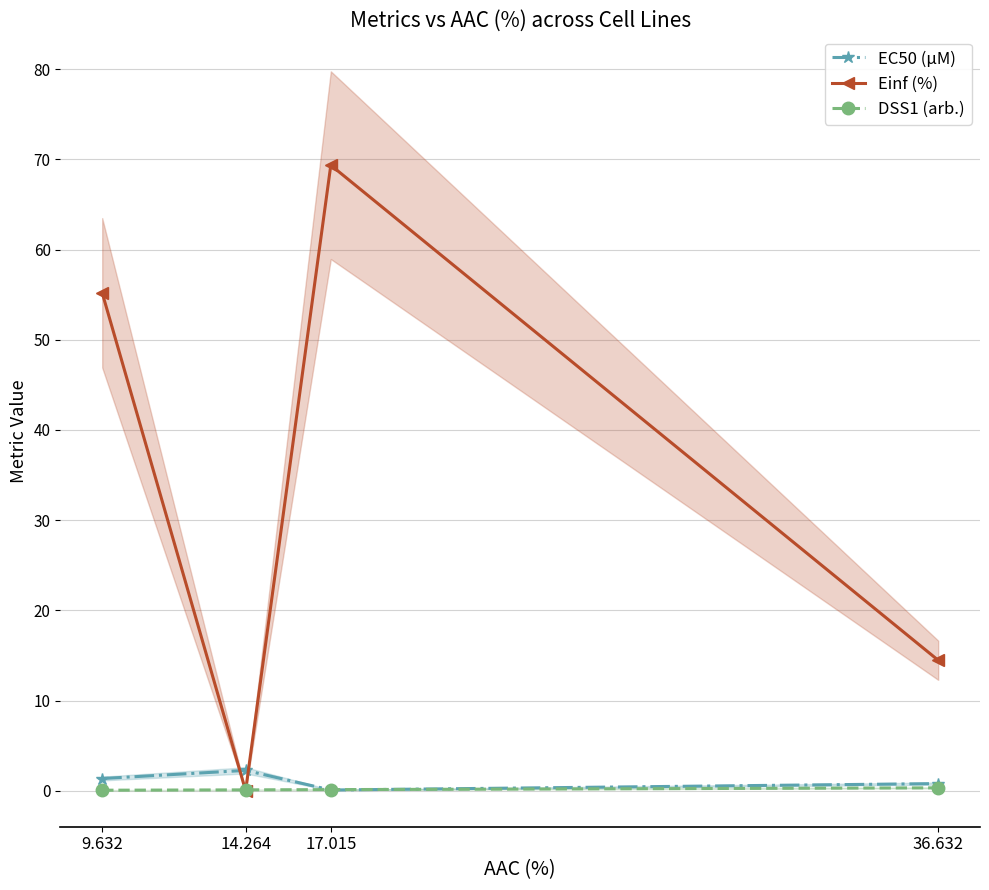

At how many categories does at least one series exceed 53?

2